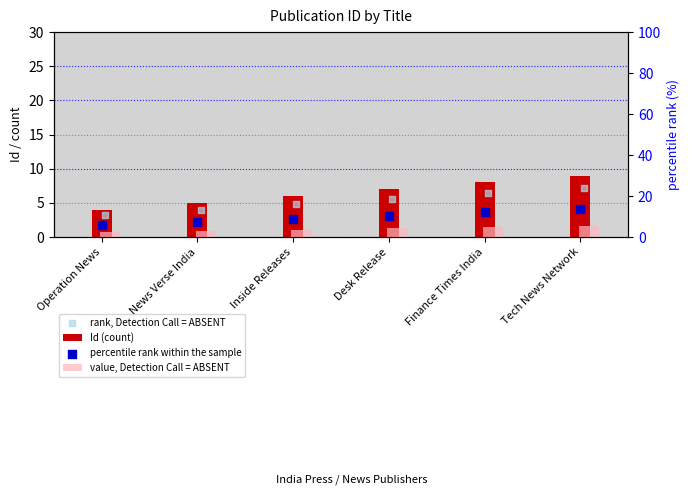

What are all the series names shown in the legend?

Id (count), rank, Detection Call = ABSENT, value, Detection Call = ABSENT, percentile rank within the sample